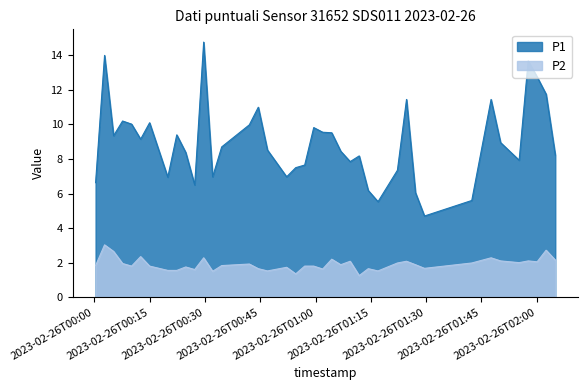

At how many categories does at least one series exceed 2?

40